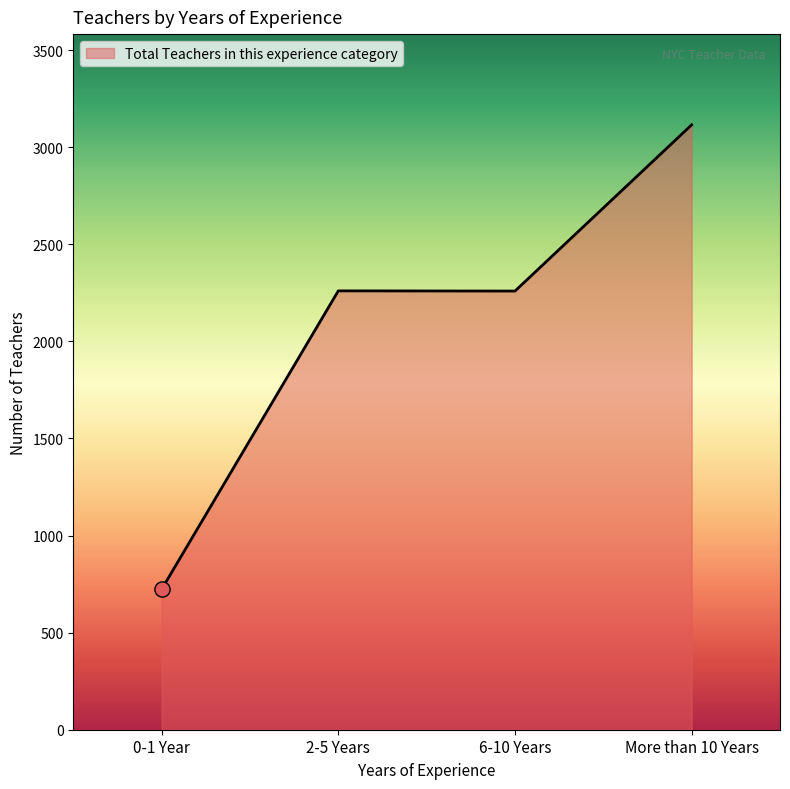

Which has a higher value, 6-10 Years or 0-1 Year?

6-10 Years